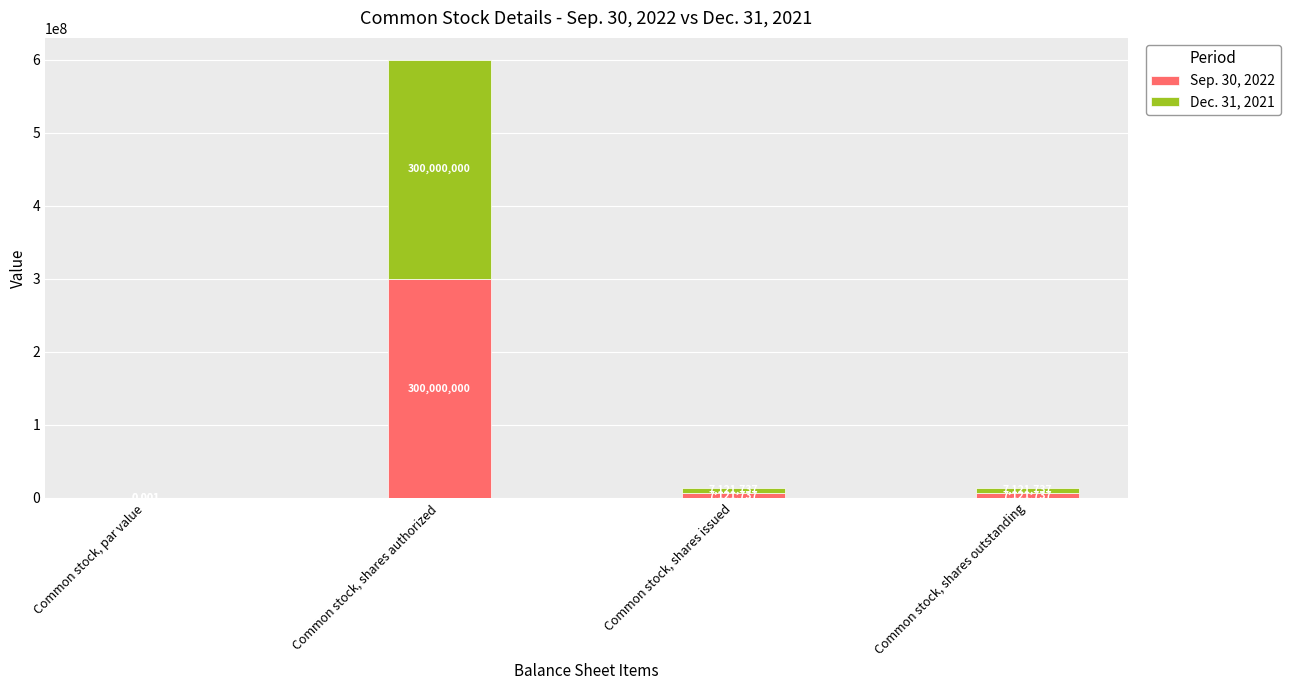

At which label does Sep. 30, 2022 first exceed 7121737?

Common stock, shares authorized